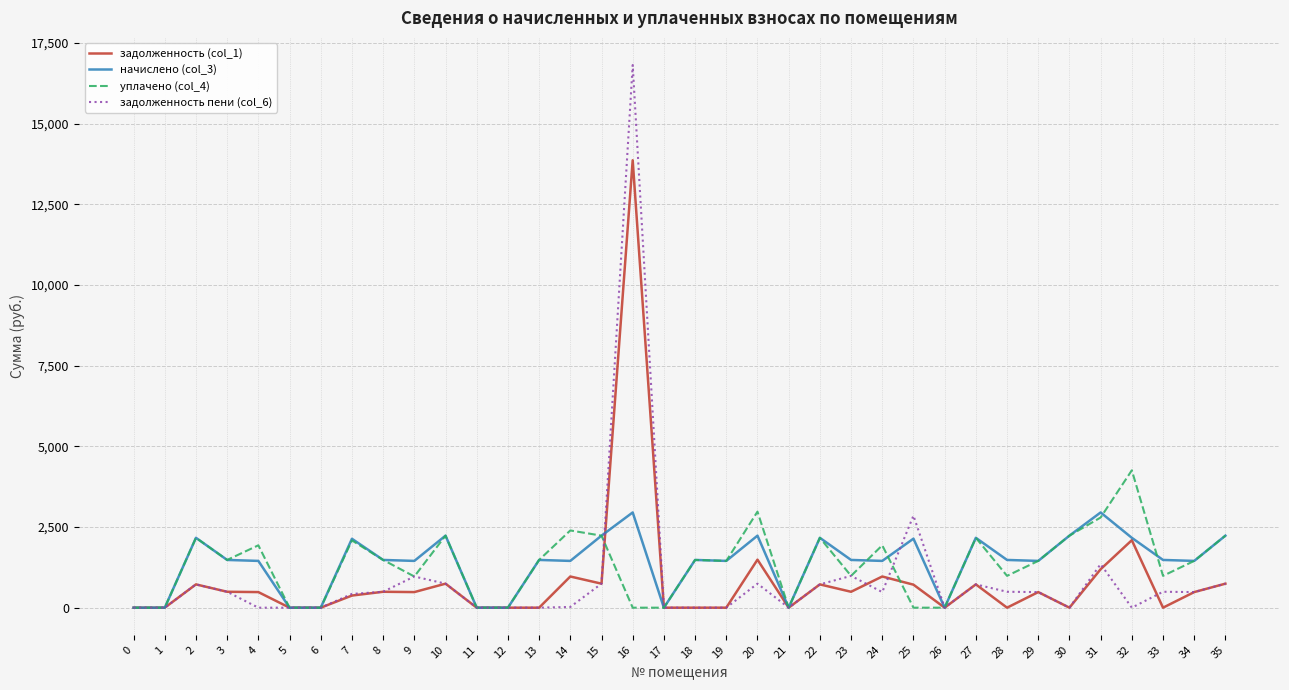

Which series has the widest spread of values?

задолженность пени (col_6)